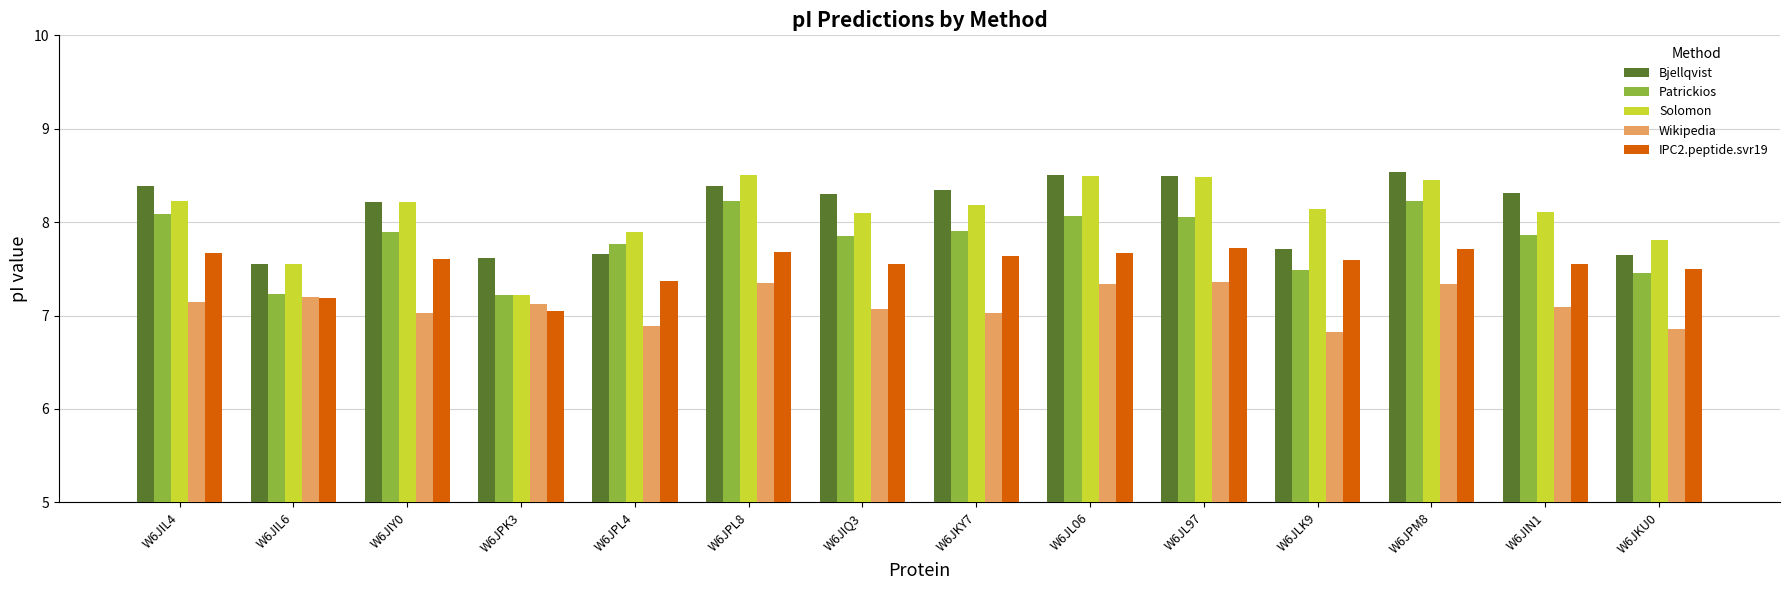

The Solomon series shows 8.4 at W6JPM8. True or false?

True